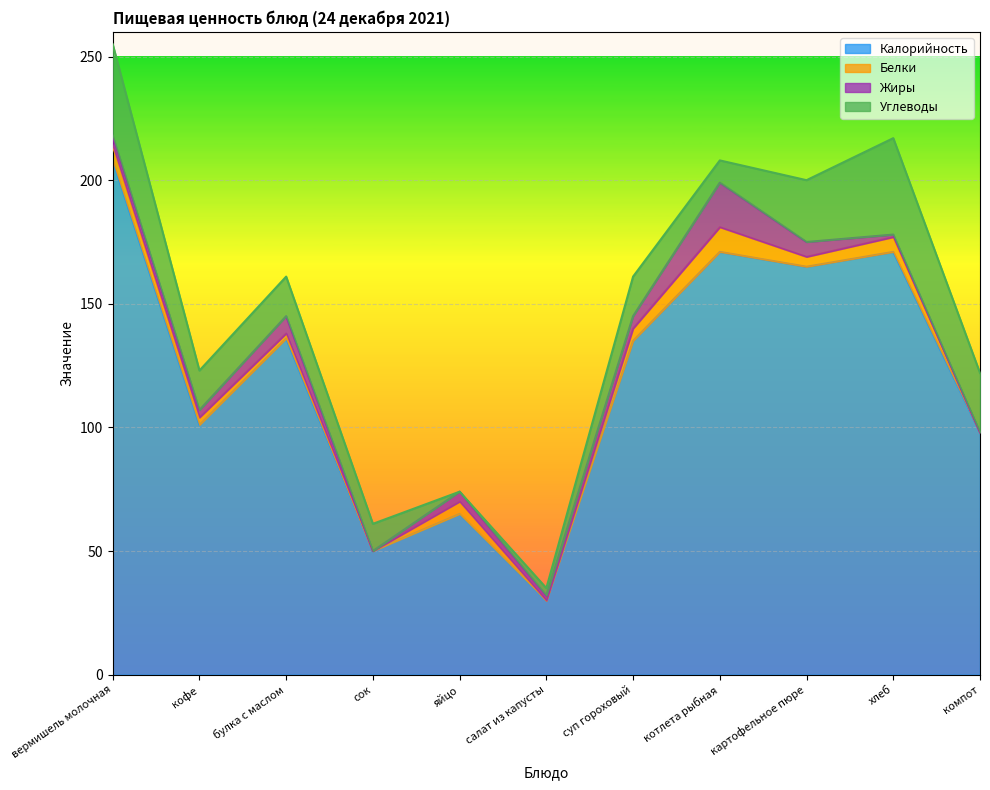

Reading left to right, transcribe all the data shown in this chart.

Калорийность: вермишель молочная=208	кофе=101	булка с маслом=136	сок=50	яйцо=65	салат из капусты=30	суп гороховый=135	котлета рыбная=171	картофельное пюре=165	хлеб=171	компот=98
Белки: вермишель молочная=6	кофе=3	булка с маслом=2	сок=0	яйцо=5	салат из капусты=0	суп гороховый=5	котлета рыбная=10	картофельное пюре=4	хлеб=6	компот=0
Жиры: вермишель молочная=4	кофе=3	булка с маслом=7	сок=0	яйцо=4	салат из капусты=2	суп гороховый=5	котлета рыбная=18	картофельное пюре=6	хлеб=1	компот=0
Углеводы: вермишель молочная=37	кофе=16	булка с маслом=16	сок=11	яйцо=0	салат из капусты=3	суп гороховый=16	котлета рыбная=9	картофельное пюре=25	хлеб=39	компот=24